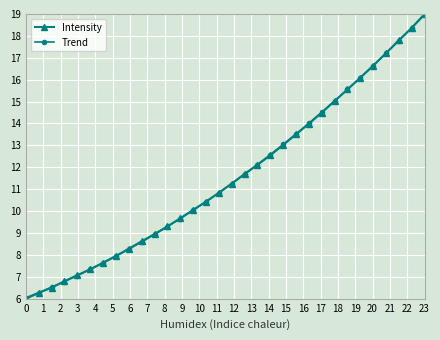

What is the minimum value for Intensity?

6.0